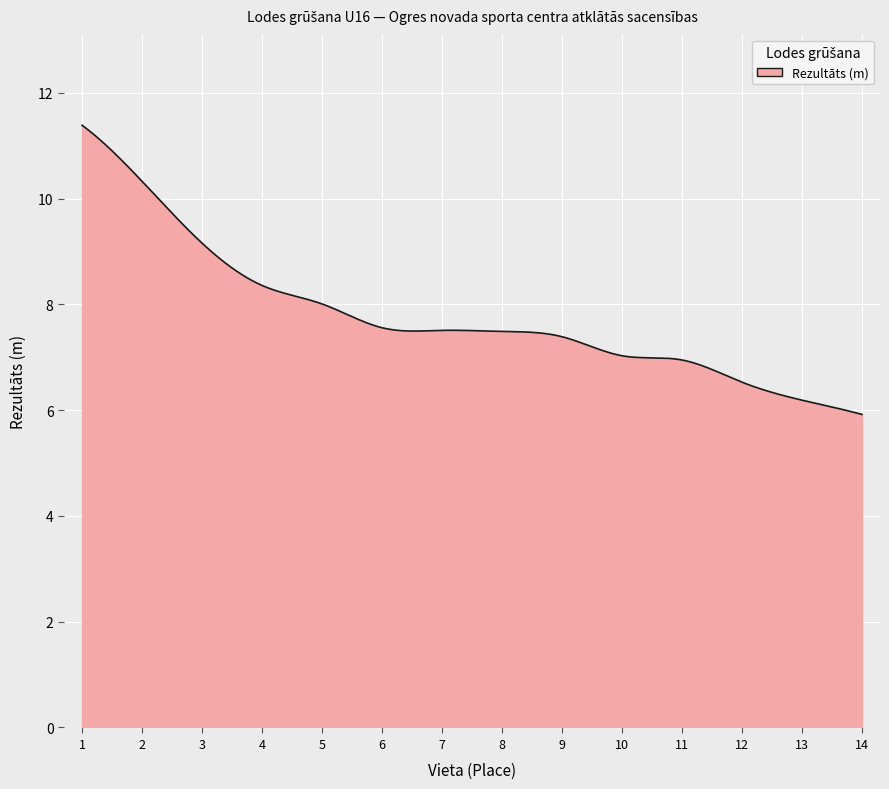

What is the difference between the maximum and minimum values?

5.5